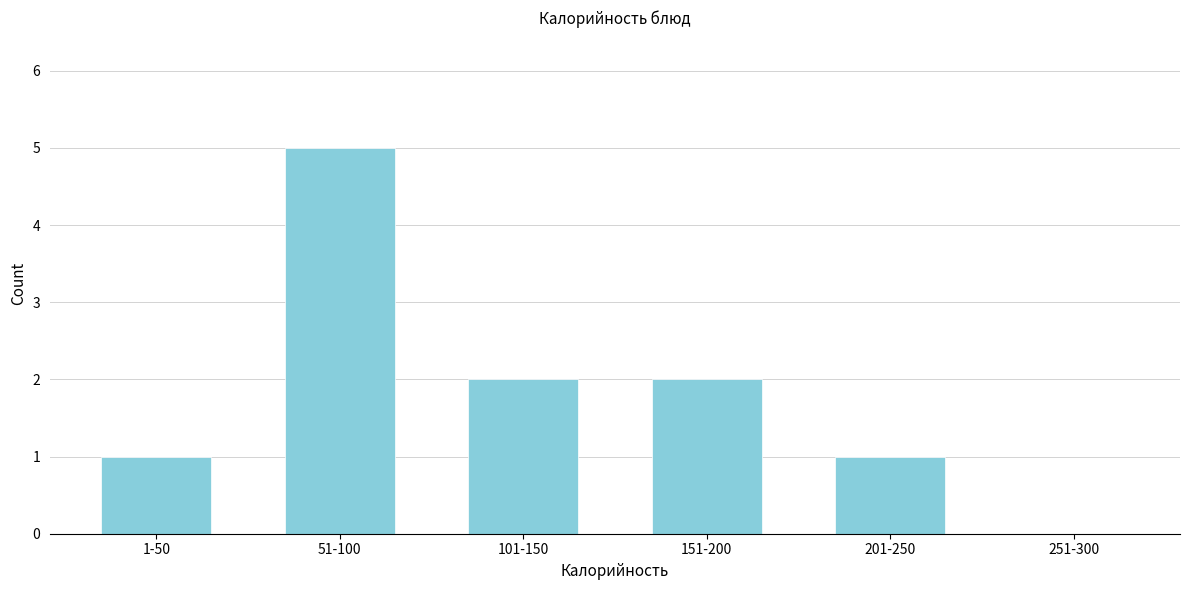

Reading left to right, transcribe all the data shown in this chart.

1-50=1	51-100=5	101-150=2	151-200=2	201-250=1	251-300=0